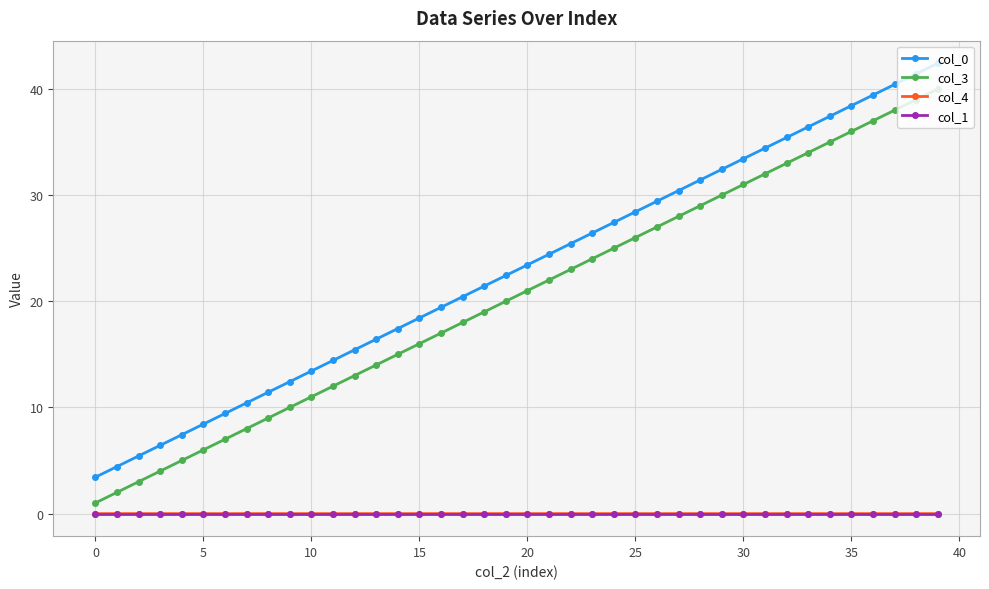

What is the value of the col_0 point at the 6th from the left?

8.4